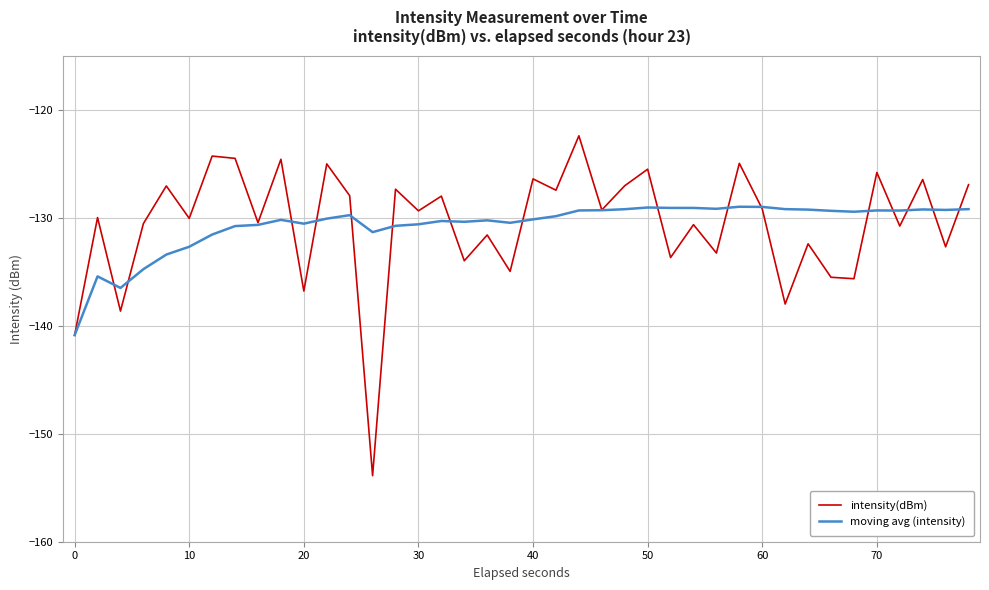

Rank the series by their maximum value, from lowest to highest.

moving avg (intensity), intensity(dBm)